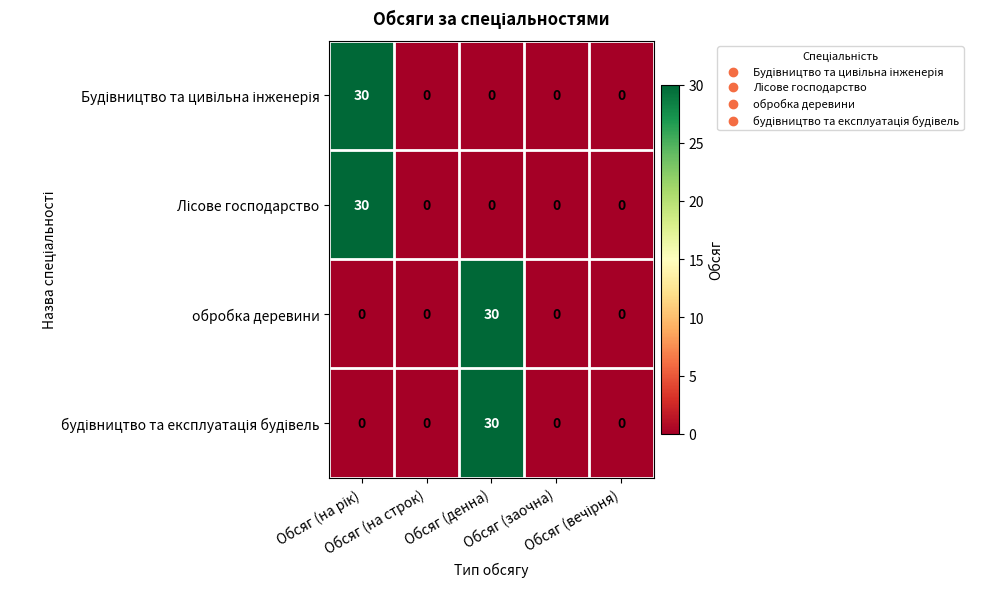

What is the sum of all обробка деревини values?

30